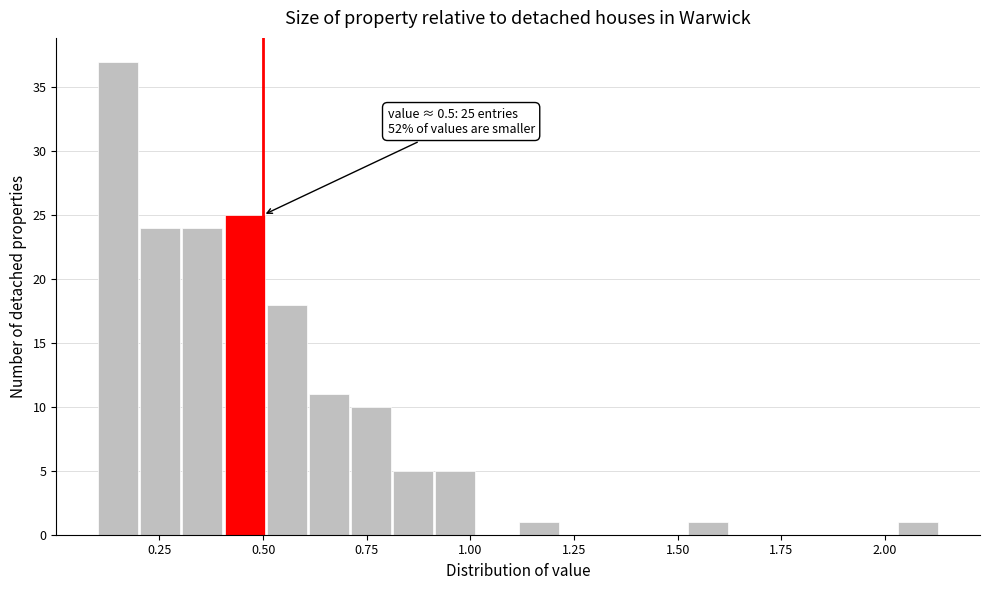

Around what value on the x-axis is the tallest bar? Give the approximate position of its centre, as read against the axis.

0.15